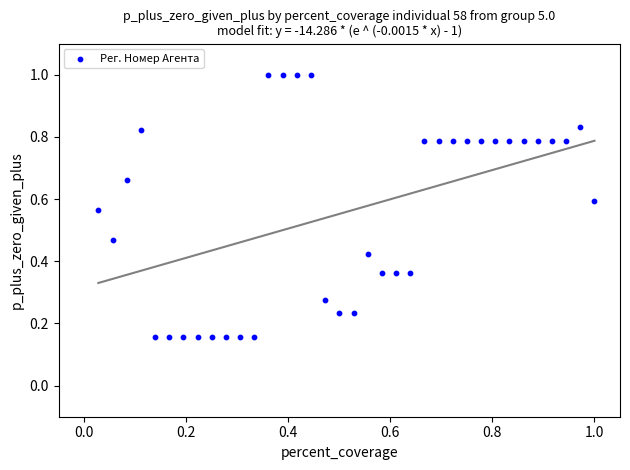

What is the range of X values (max minus min)?

1.0